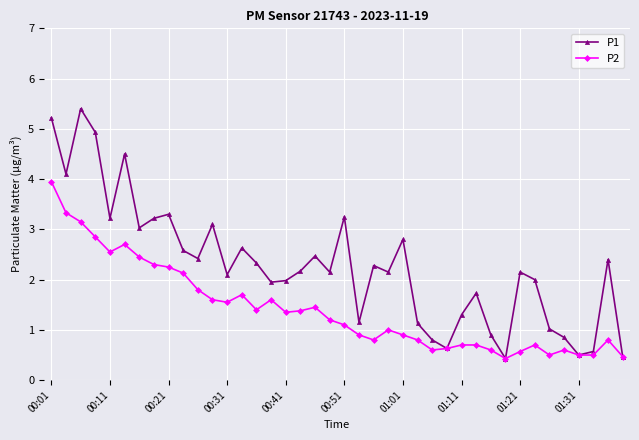

Which series has the largest total across all categories?

P1